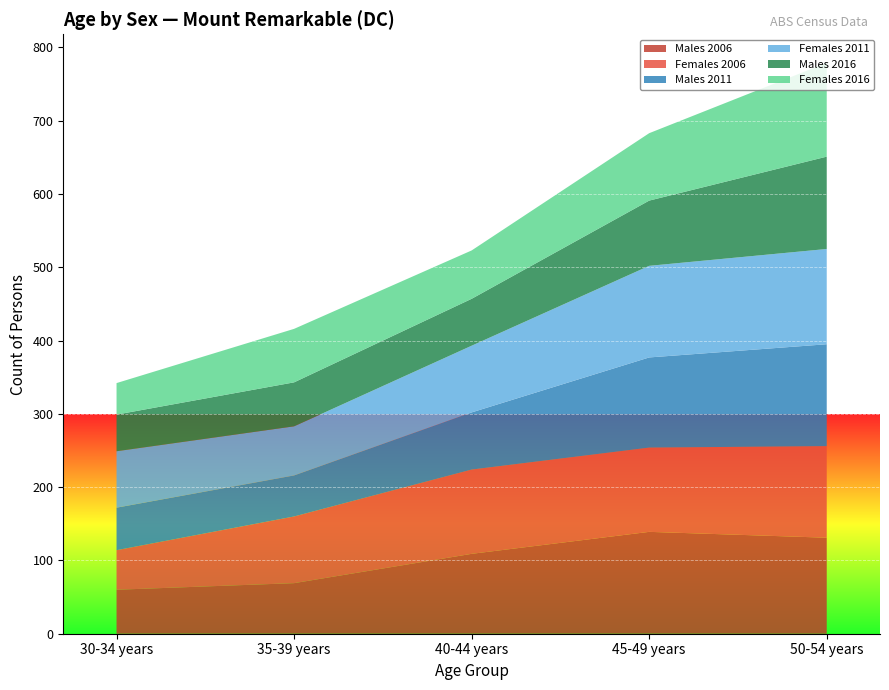

Reading left to right, list all the values displayed in this chart.

Males 2006: 30-34 years=60	35-39 years=69	40-44 years=109	45-49 years=139	50-54 years=131
Females 2006: 30-34 years=54	35-39 years=91	40-44 years=115	45-49 years=115	50-54 years=125
Males 2011: 30-34 years=58	35-39 years=56	40-44 years=78	45-49 years=123	50-54 years=139
Females 2011: 30-34 years=77	35-39 years=67	40-44 years=91	45-49 years=125	50-54 years=130
Males 2016: 30-34 years=50	35-39 years=60	40-44 years=64	45-49 years=89	50-54 years=126
Females 2016: 30-34 years=43	35-39 years=73	40-44 years=66	45-49 years=92	50-54 years=128